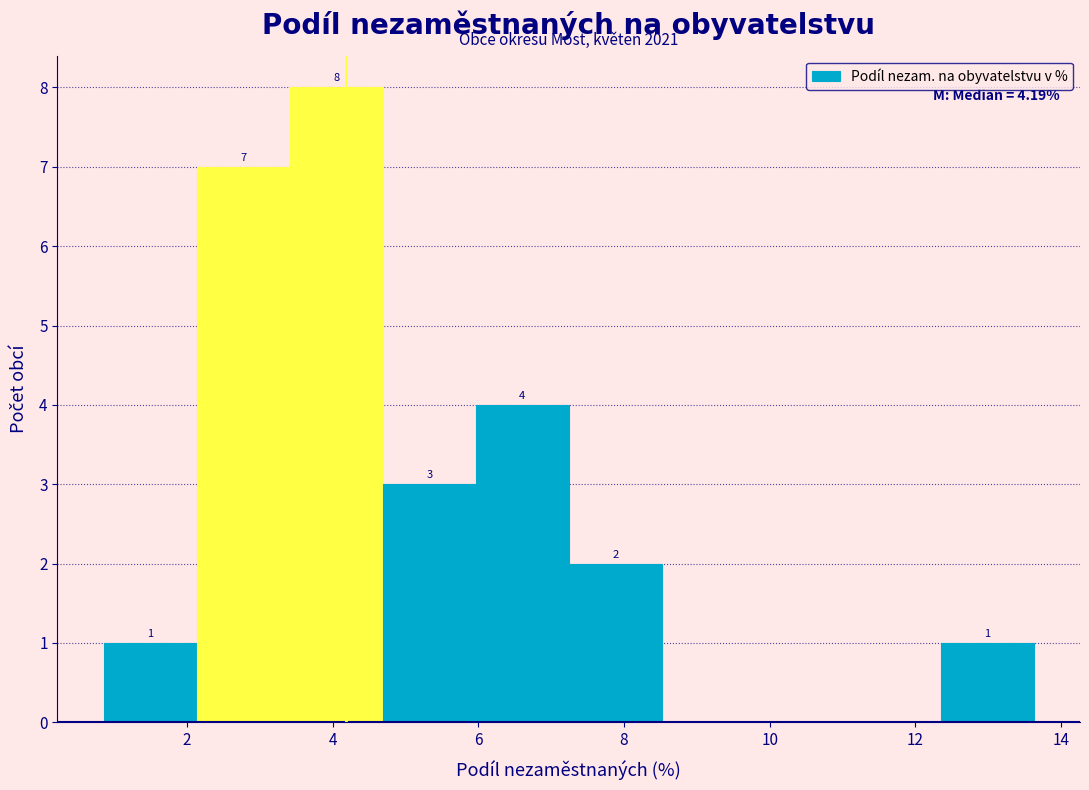

Which range on the x-axis has the tallest bar?

3.4 to 4.6